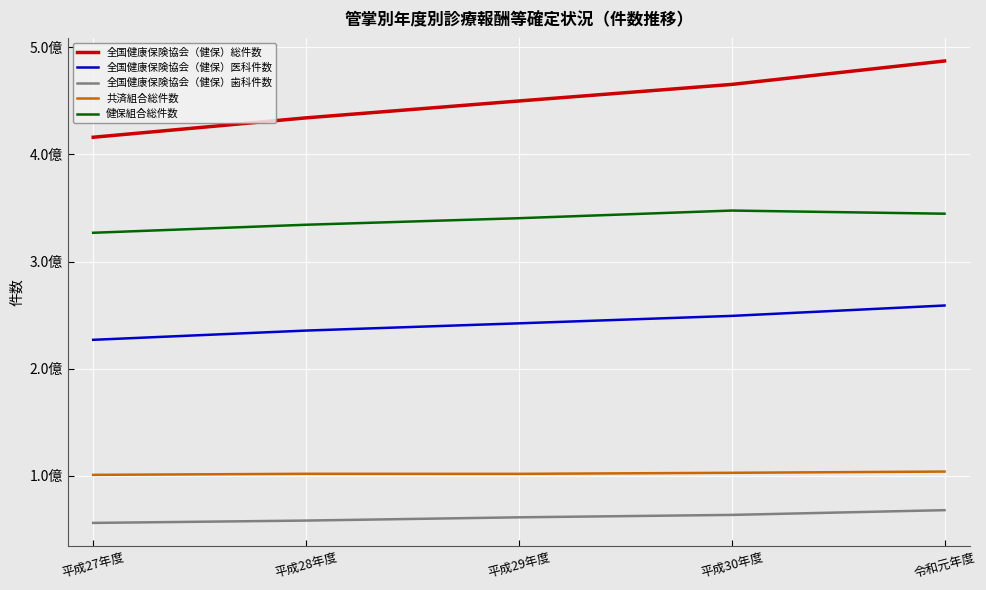

At which label is 健保組合総件数 closest to 337264325?

平成28年度